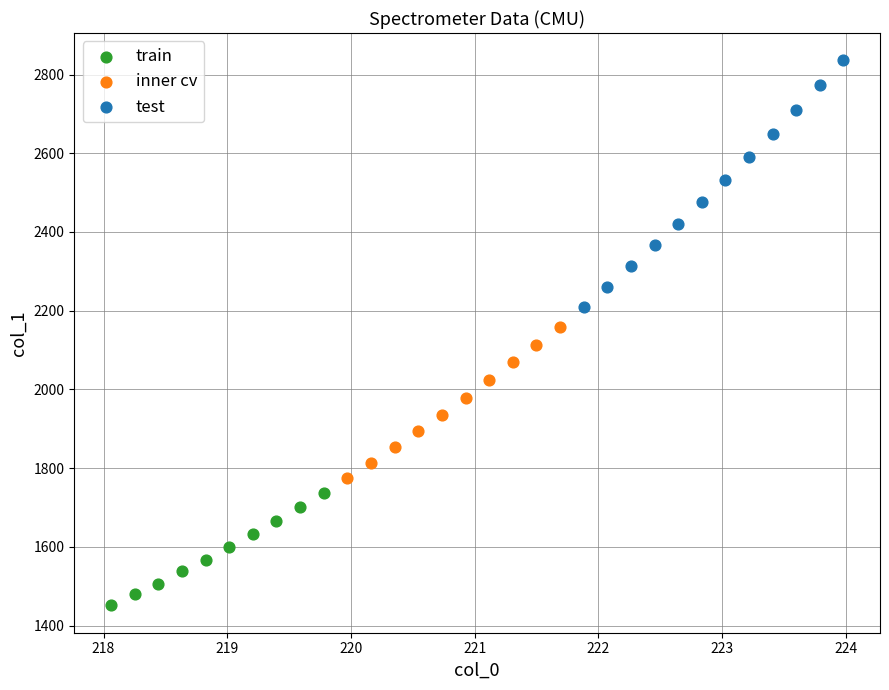

Which series has the widest spread of Y values?

test